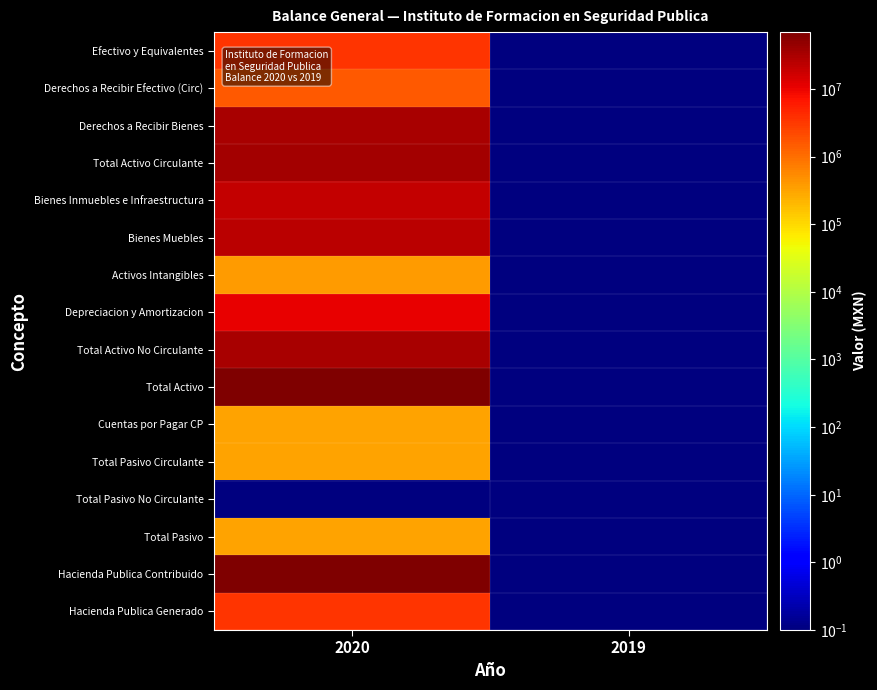

Reading right to left, what are all the values shown in this chart?

Efectivo y Equivalentes: 2019=0.1	2020=3377103.1
Derechos a Recibir Efectivo (Circ): 2019=0.1	2020=1552461.7
Derechos a Recibir Bienes: 2019=0.1	2020=31615119.6
Total Activo Circulante: 2019=0.1	2020=36544684.4
Bienes Inmuebles e Infraestructura: 2019=0.1	2020=19882285.2
Bienes Muebles: 2019=0.1	2020=22806221.4
Activos Intangibles: 2019=0.1	2020=368893.0
Depreciacion y Amortizacion: 2019=0.1	2020=10335367.5
Total Activo No Circulante: 2019=0.1	2020=32722032.1
Total Activo: 2019=0.1	2020=69266716.5
Cuentas por Pagar CP: 2019=0.1	2020=318541.0
Total Pasivo Circulante: 2019=0.1	2020=318541.0
Total Pasivo No Circulante: 2019=0.1	2020=0.1
Total Pasivo: 2019=0.1	2020=318541.0
Hacienda Publica Contribuido: 2019=0.1	2020=65310043.1
Hacienda Publica Generado: 2019=0.1	2020=3638132.4